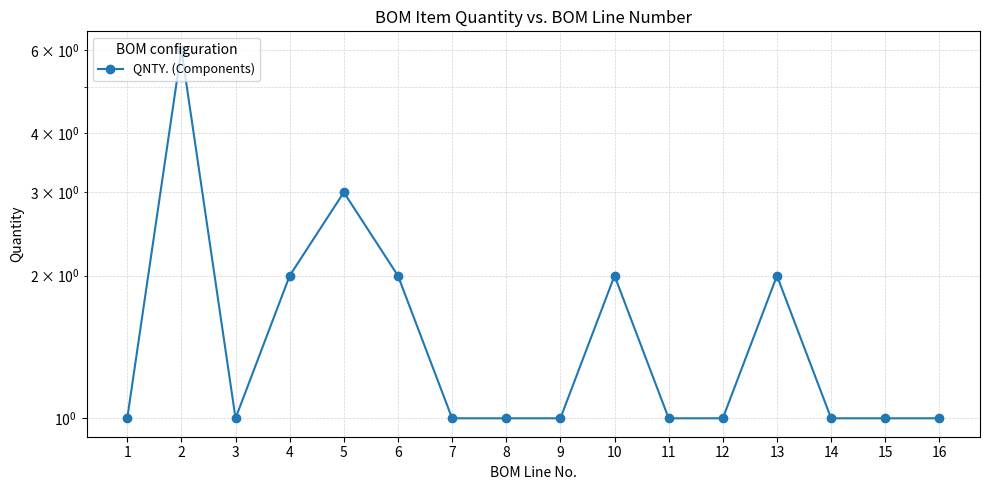

The chart shows a value of 2 at 10. True or false?

True